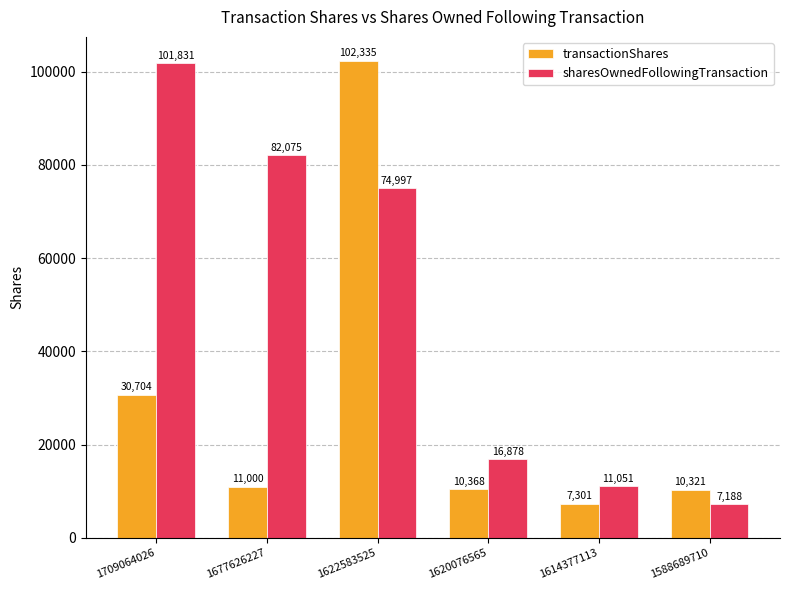

True or false: transactionShares has a value of 10321 at 1588689710.

True